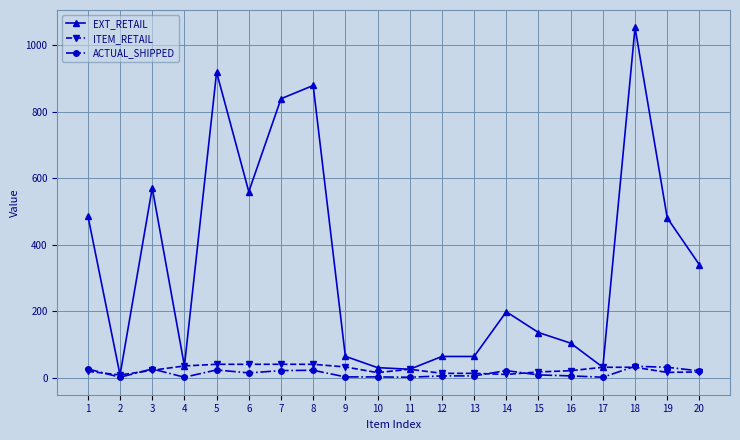

Read the ACTUAL_SHIPPED value at 1.

26.0